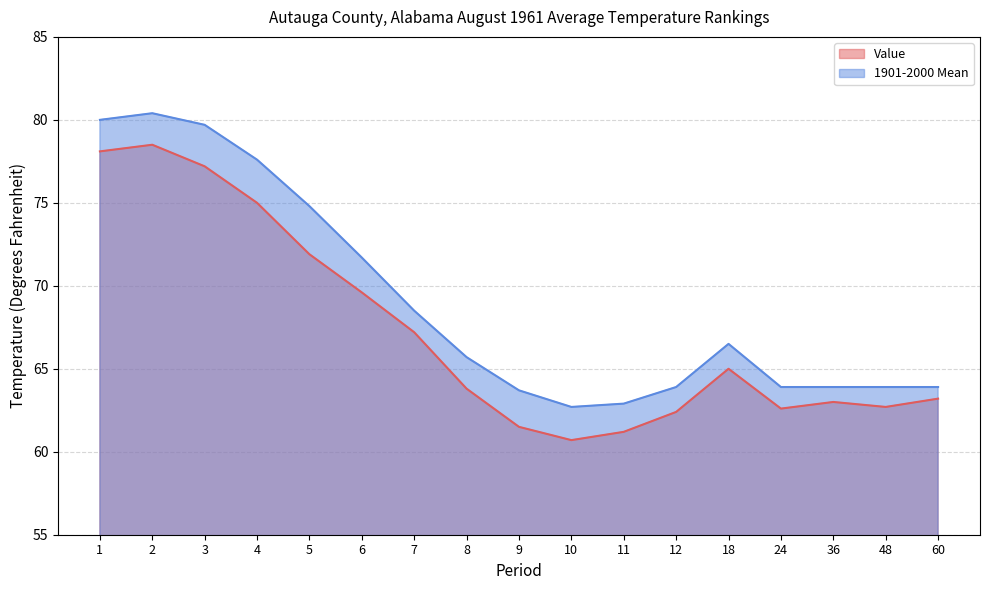

Where is Value nearest to the value 69?

6